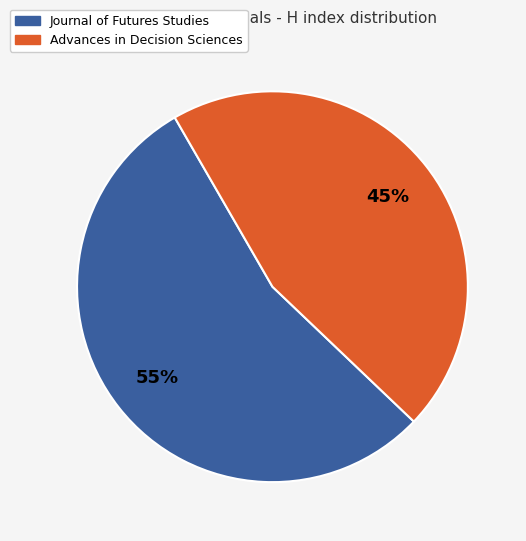

Which slice is the largest?

Journal of Futures Studies